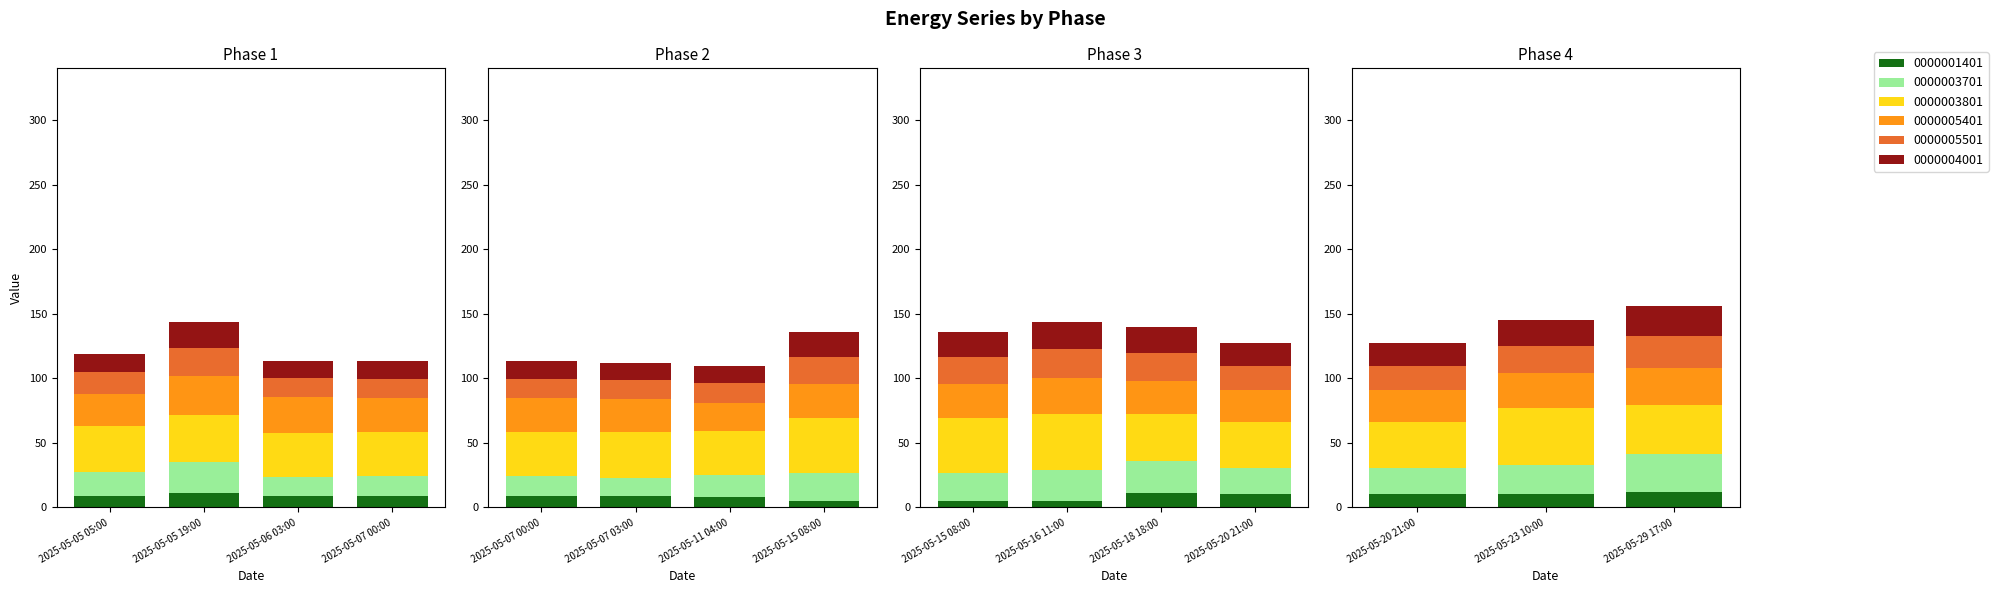

Which category has the highest value in the 0000001401 series?

2025-05-29 17:00